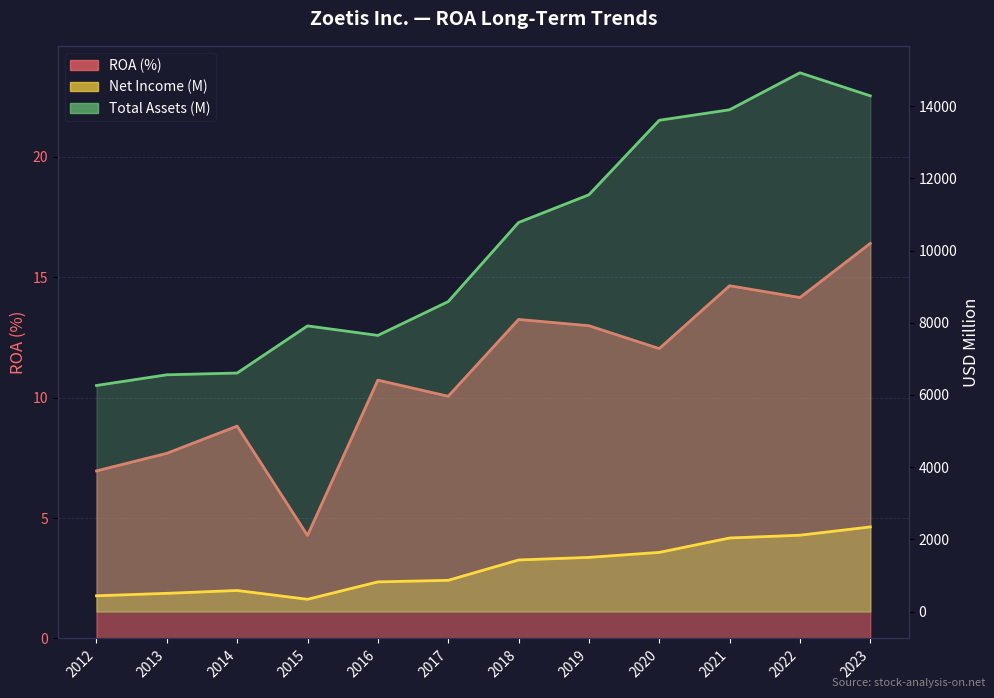

What is the greatest value displayed?

14925.0